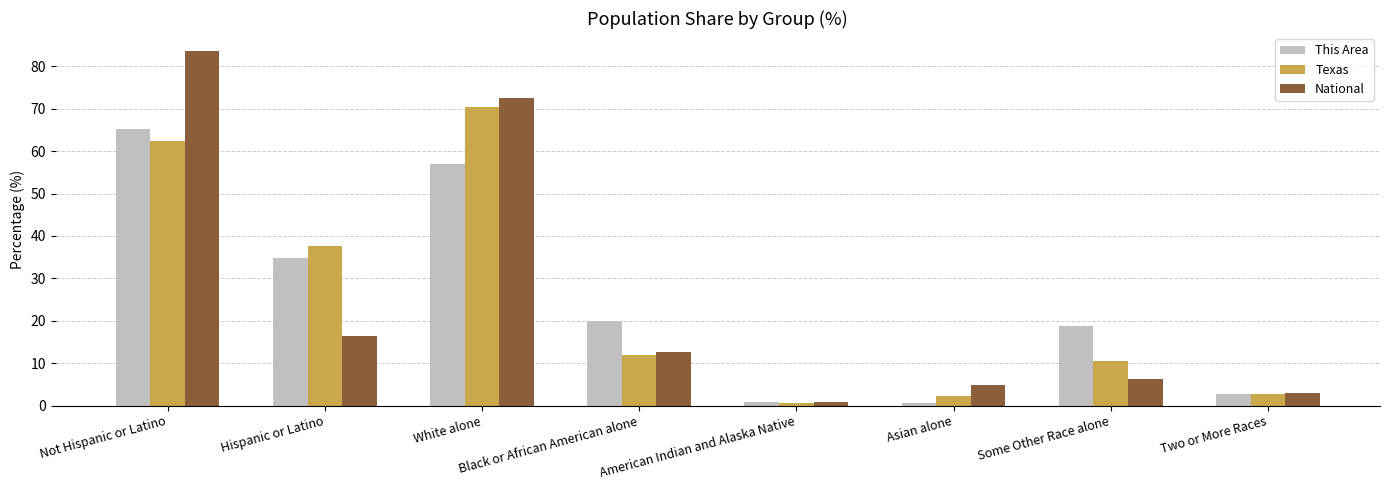

Is the value of National at White alone greater than the value of Texas at Black or African American alone?

Yes